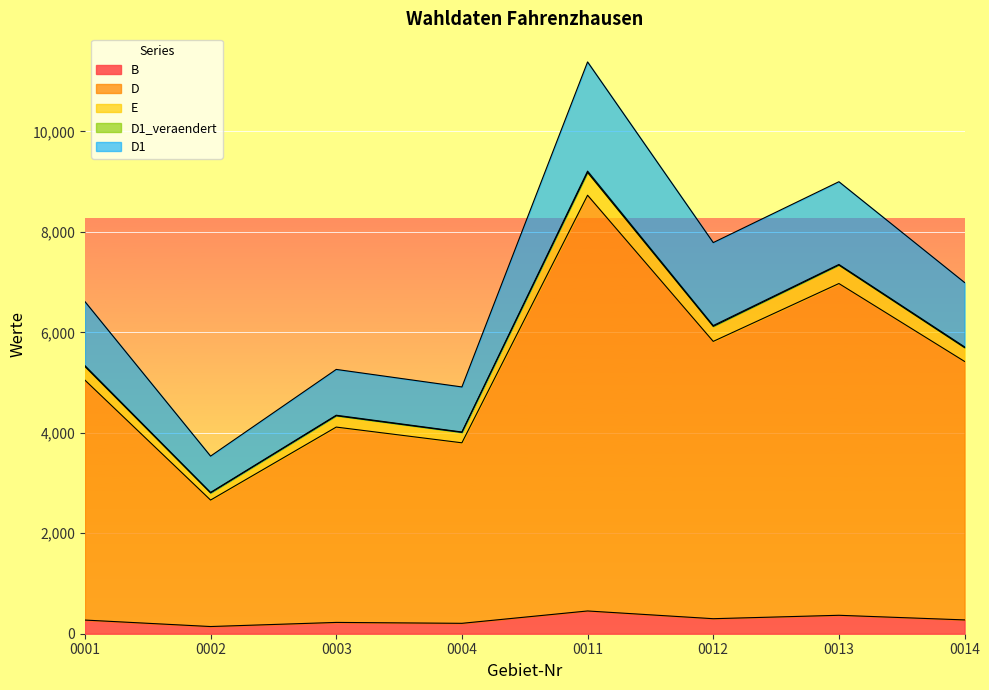

What is the difference between the D values at 0012 and 0003?

1706